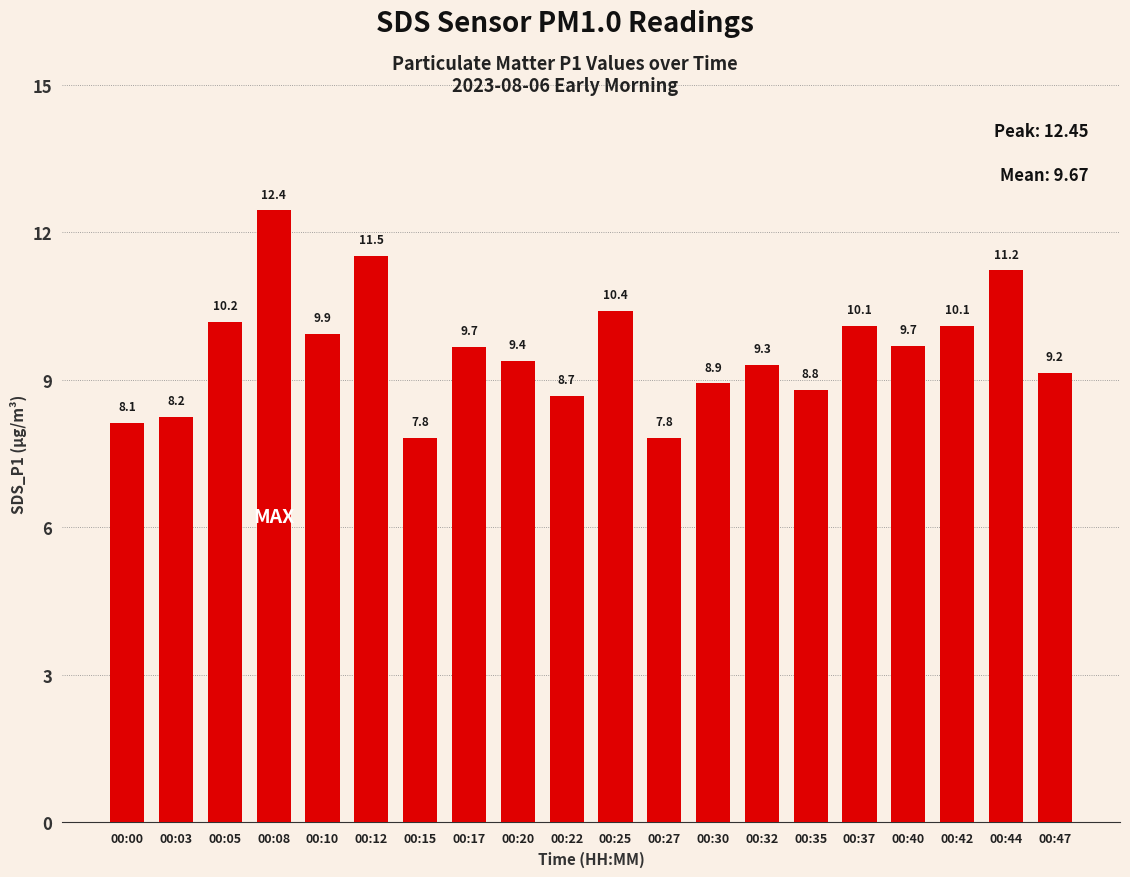

What is the sum of the values at 00:37 and 00:15?

17.9